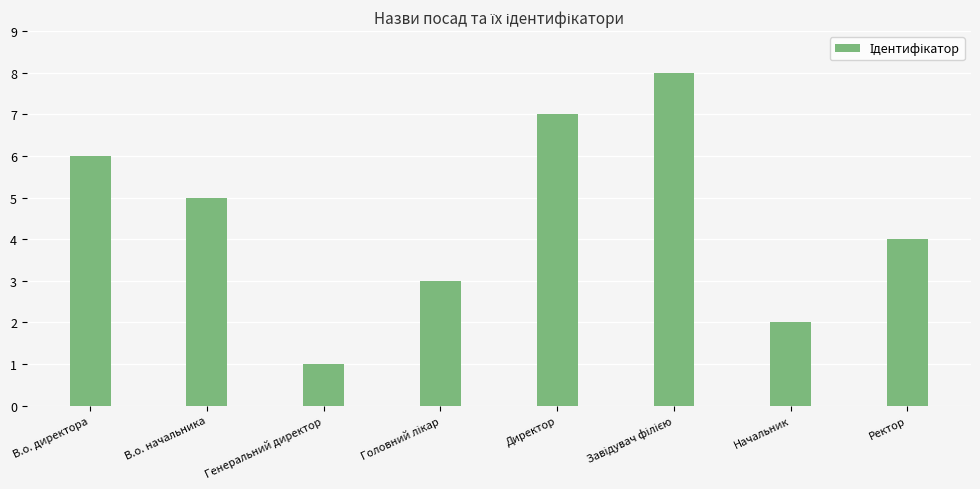

Which category has the lowest value across all series?

Генеральний директор